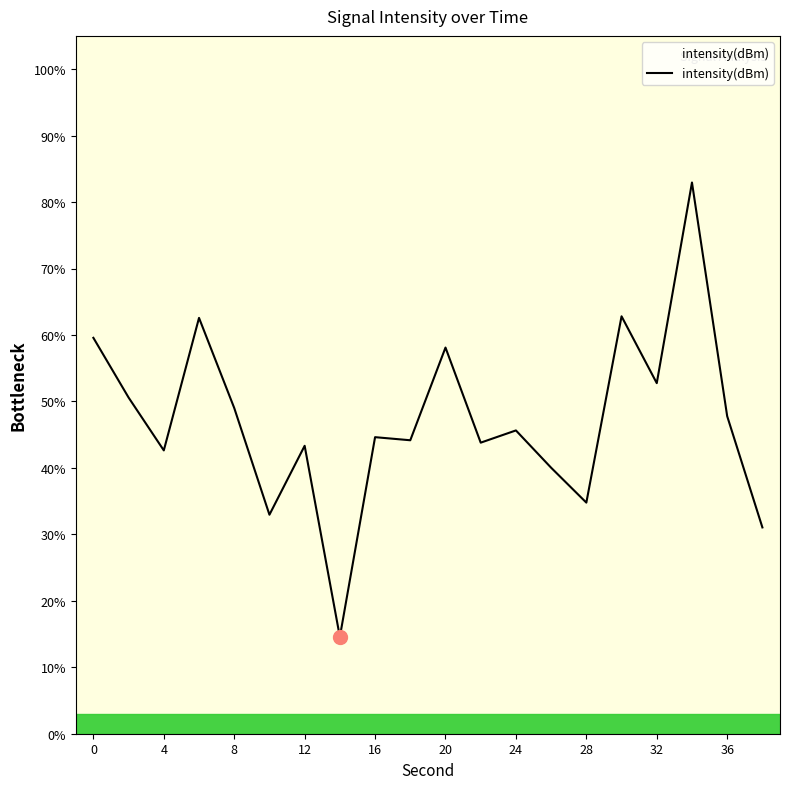

What is the maximum value shown in the chart?

82.9